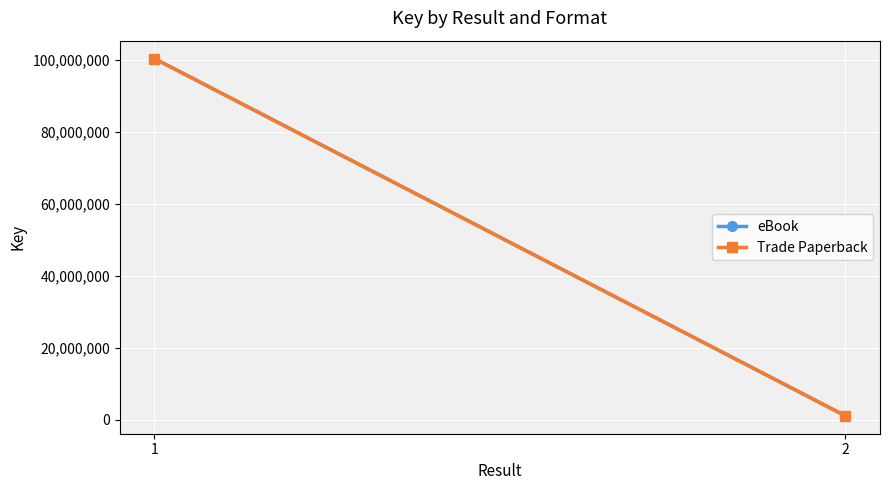

Reading left to right, extract all data points from this chart.

eBook: 100439543	1093631
Trade Paperback: 100439543	1093631